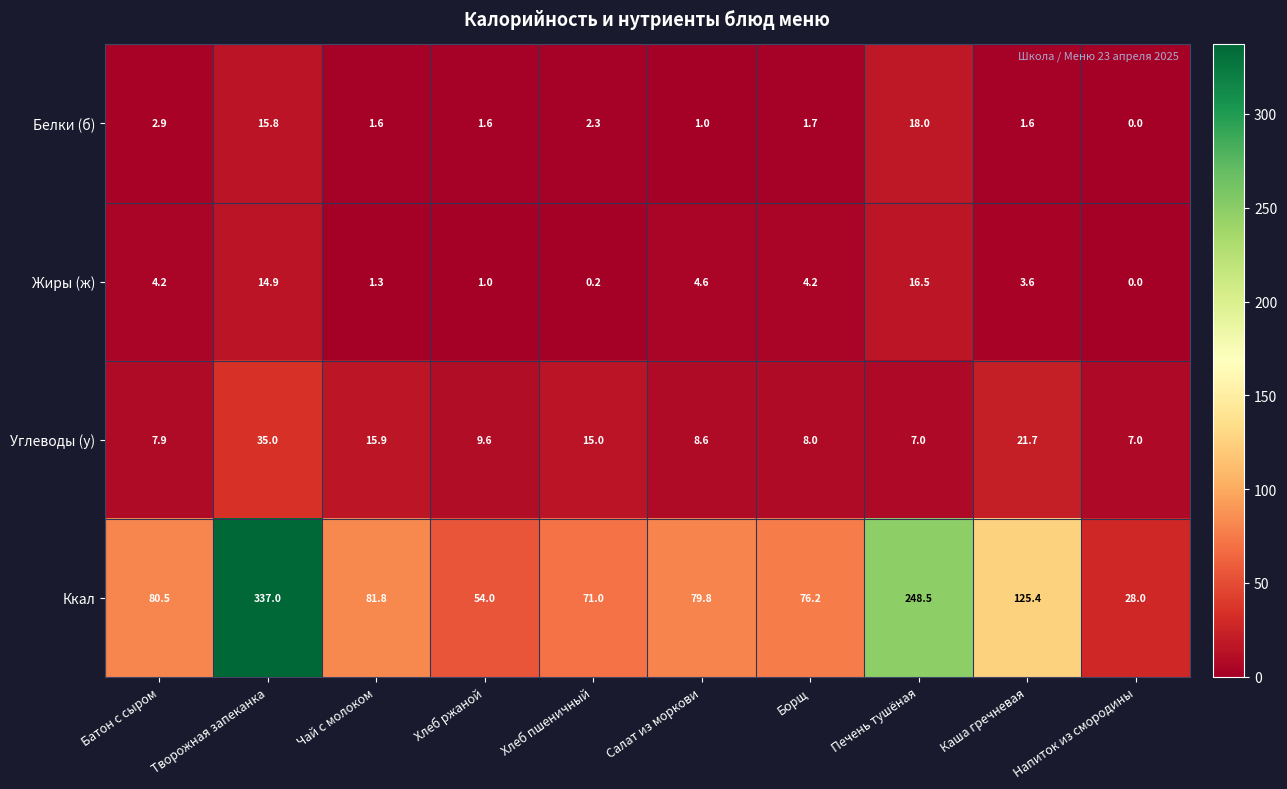

Which series has the widest spread of values?

Ккал